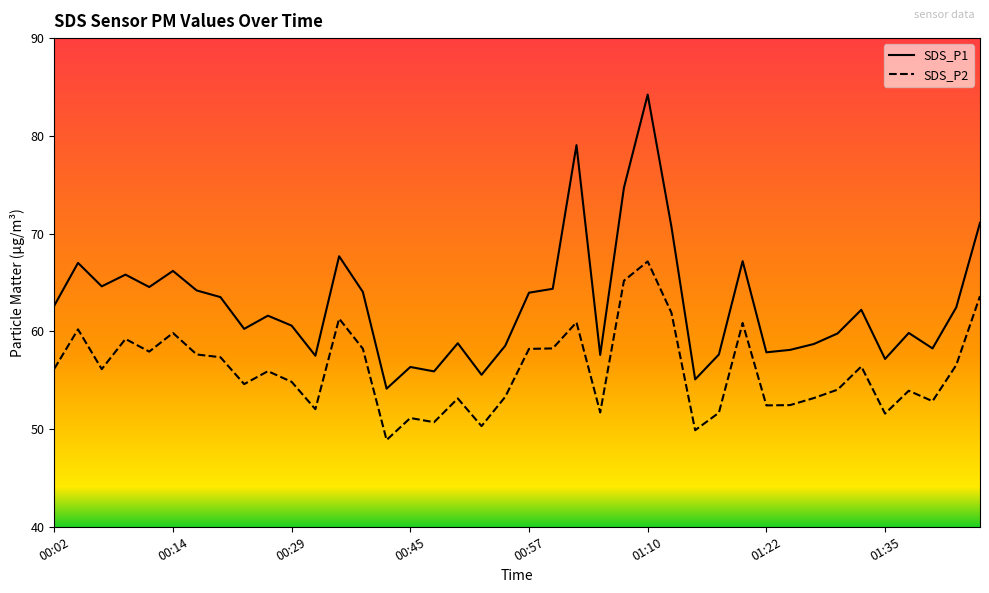

How many values in the SDS_P1 series are below 62?

20